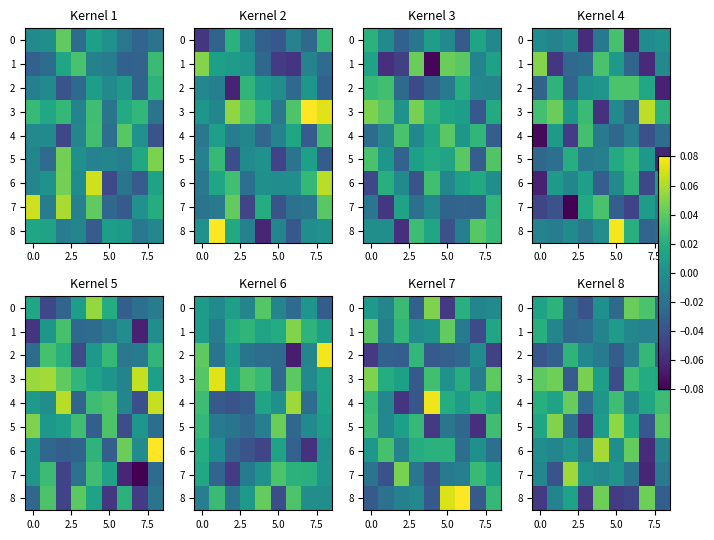

Which category has the lowest value in the row_0 series?

5.0